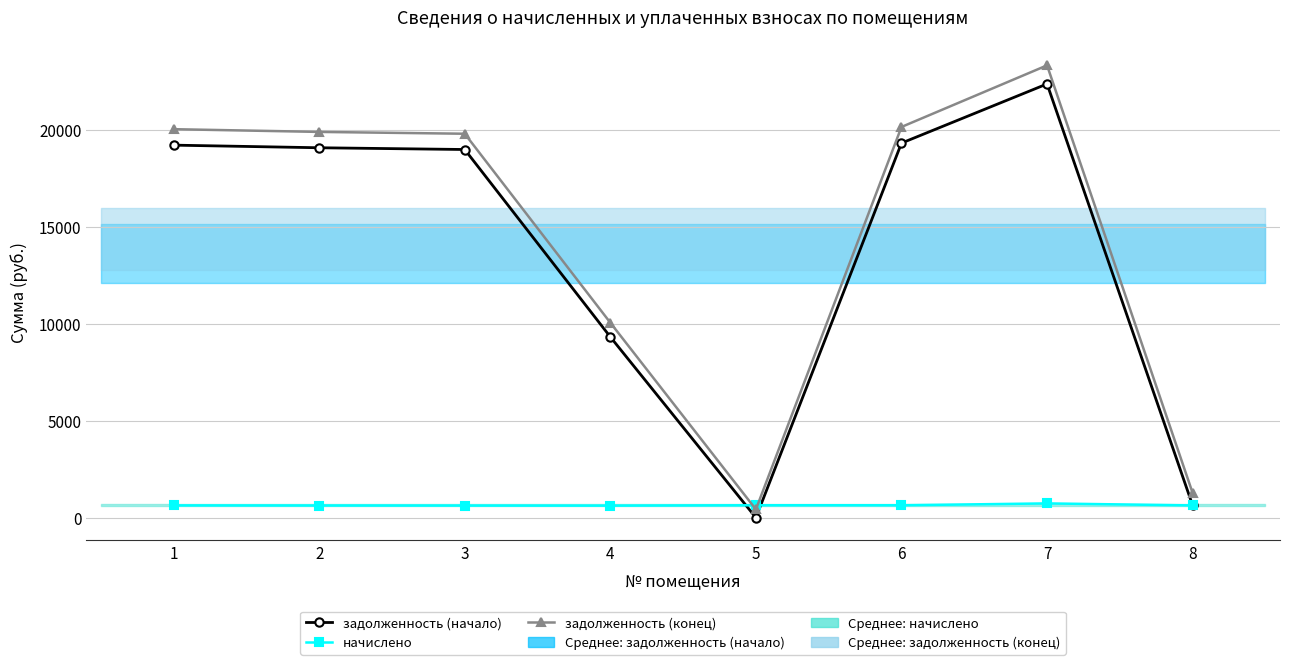

Read the задолженность (конец) value at 6.

20171.5